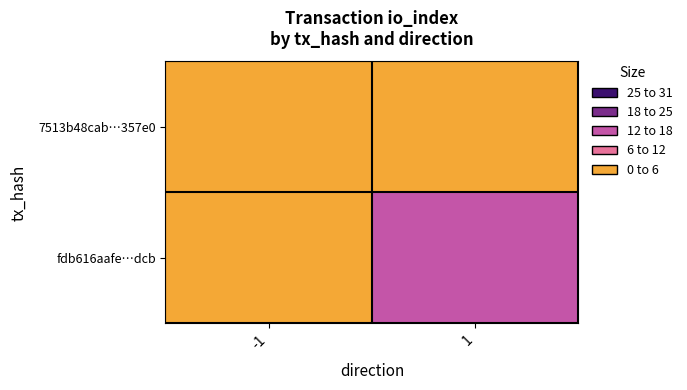

Which has a higher value, -1 or 1?

-1